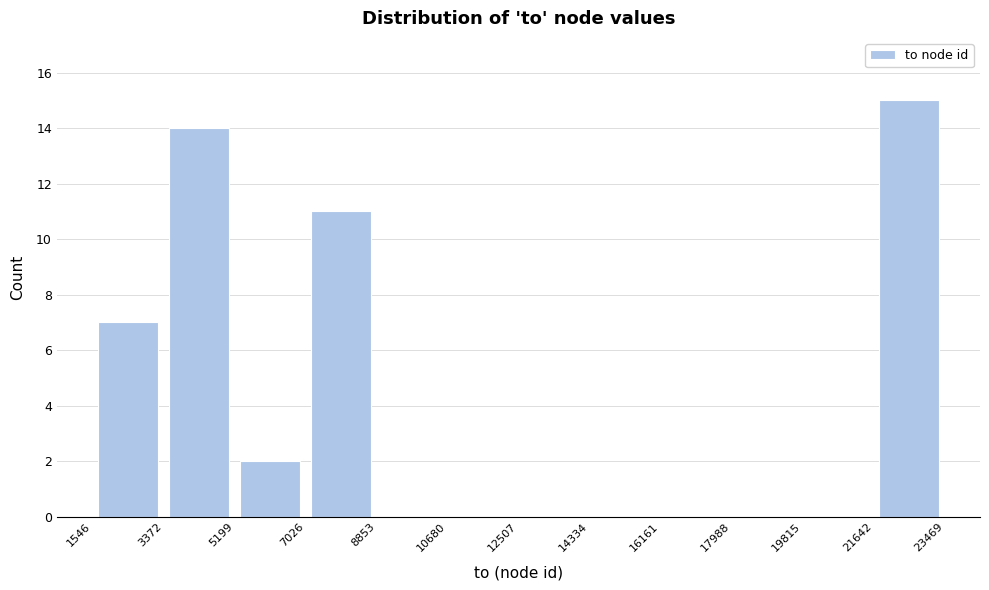

Which range on the x-axis has the tallest bar?

21642 to 23469